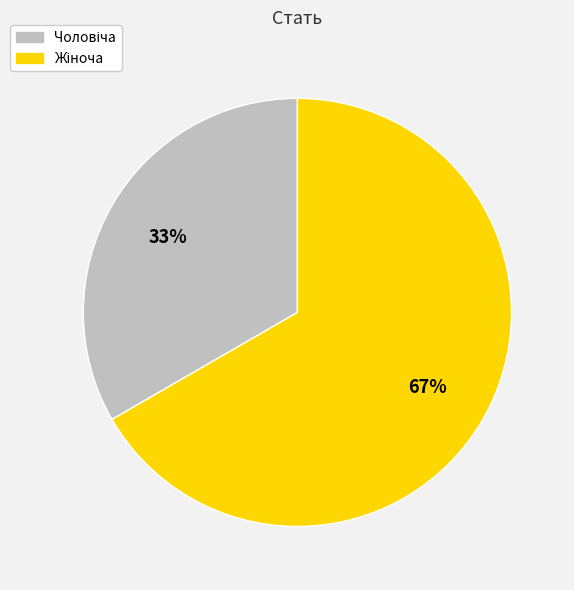

To the nearest percent, what is the average slice percentage?

50%